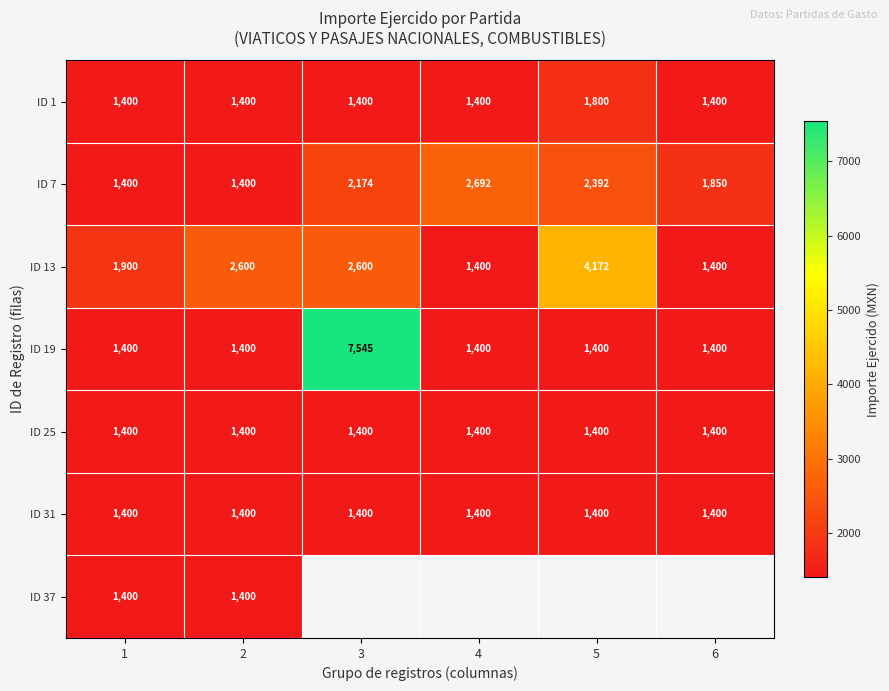

What is the minimum value for ID 31?

1400